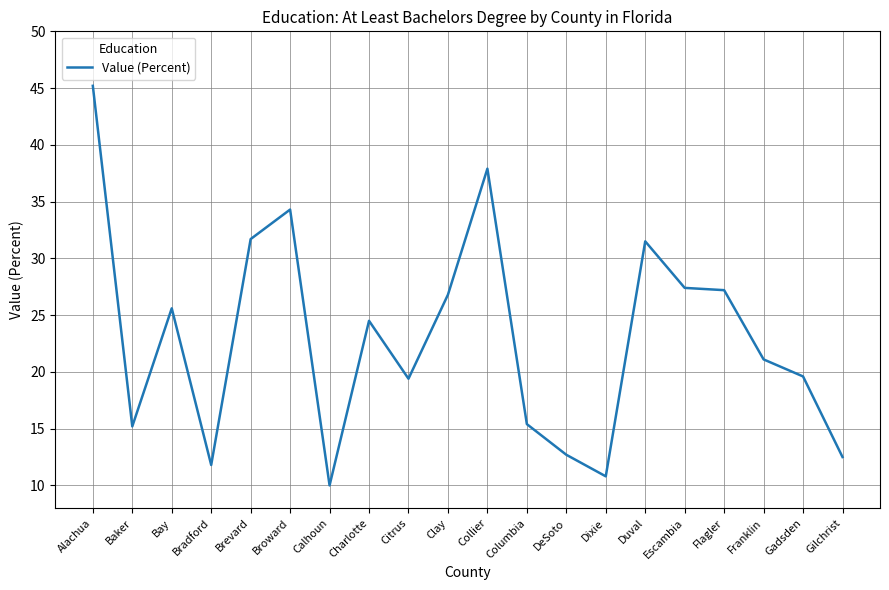

How many lines are shown in the chart?

1